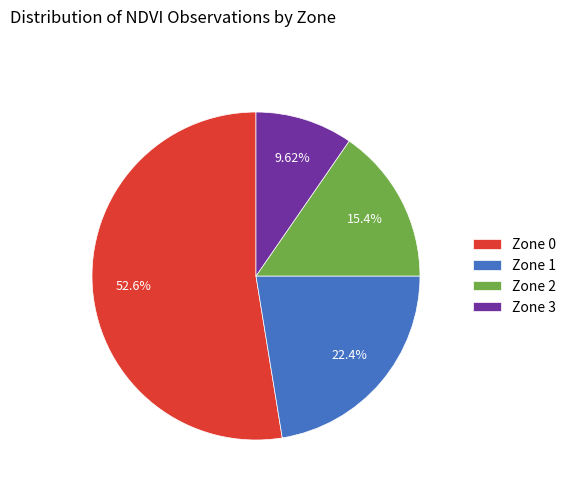

How much of the chart is everything except Zone 1?

77.6%